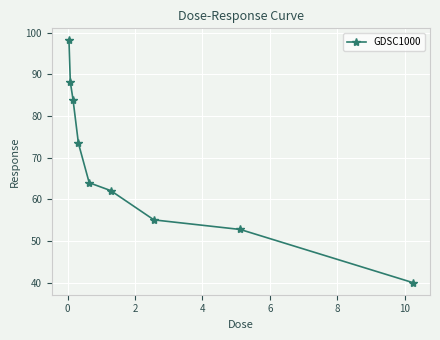

What is the difference between the second highest and second lowest values?

35.4